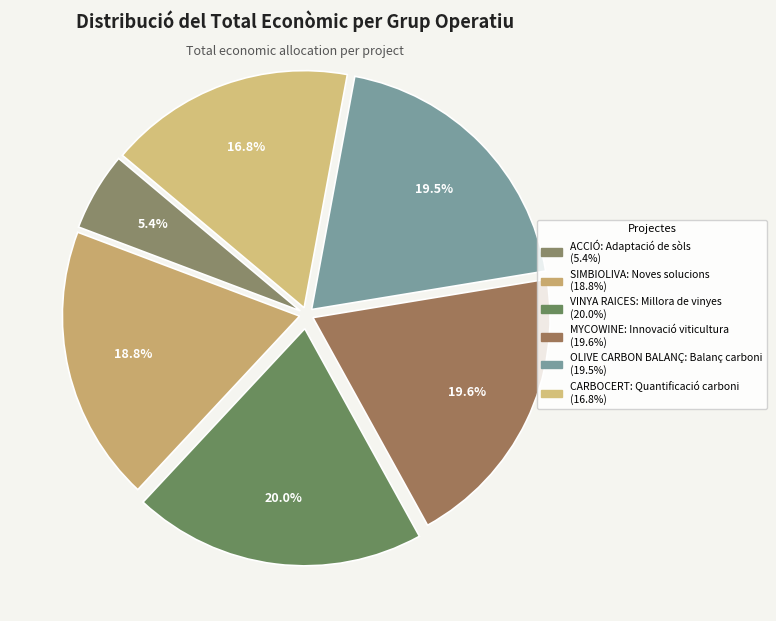

To the nearest percent, what is the average slice percentage?

17%